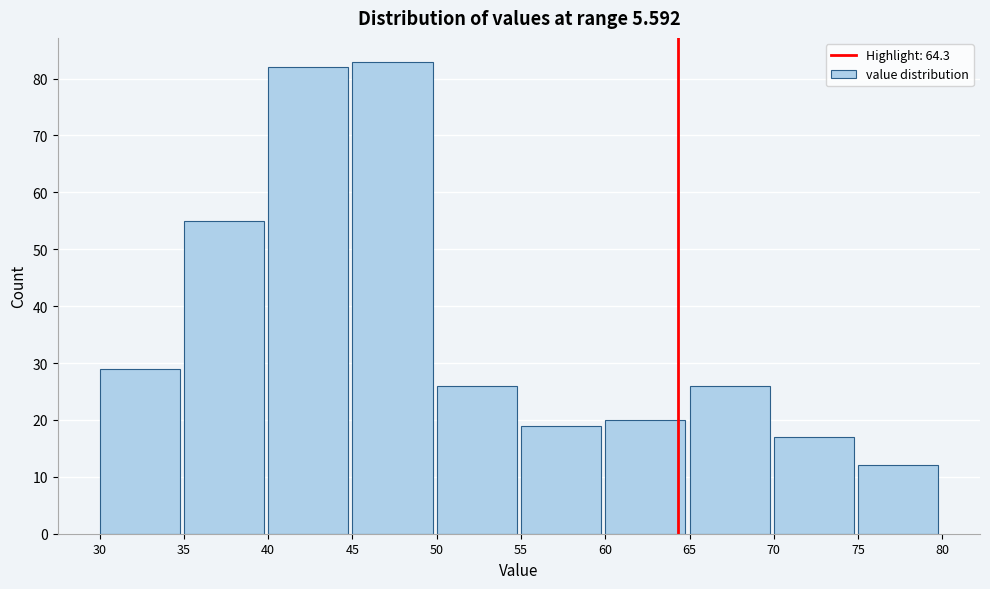

Reading left to right, transcribe this chart: for each bar, give the range it covers on the x-axis and its height. The values are not printed on the chart, so give them approximately, as read against the axis.

30 to 35: 29
35 to 40: 55
40 to 45: 82
45 to 50: 83
50 to 55: 26
55 to 60: 19
60 to 65: 20
65 to 70: 26
70 to 75: 17
75 to 80: 12